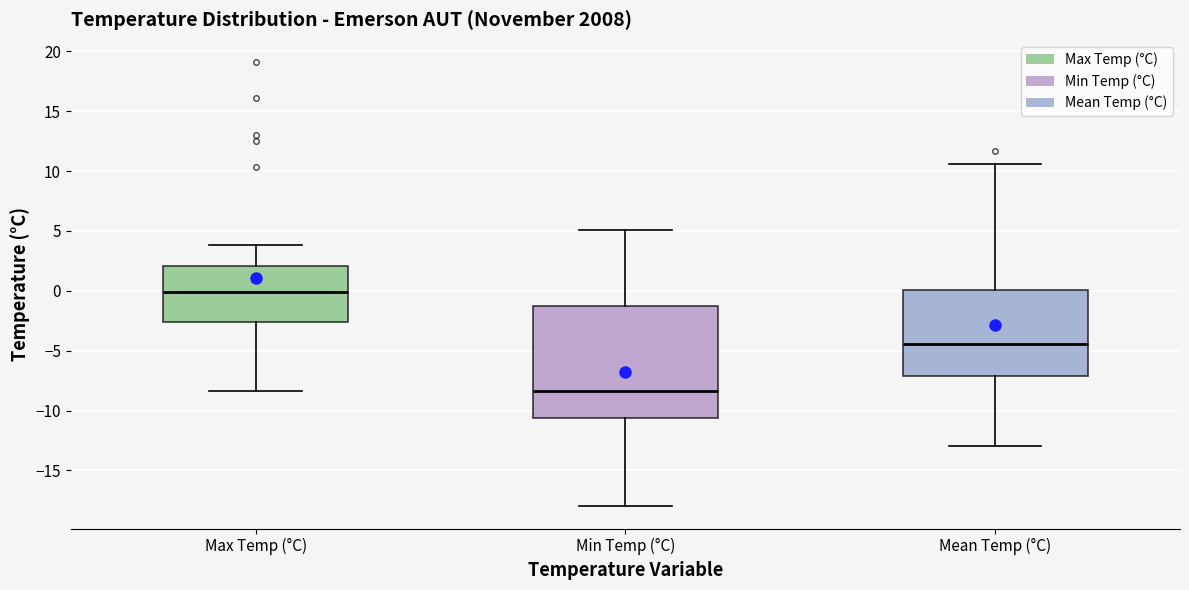

Where does the lower whisker of the box for Mean Temp (°C) end on the y-axis? The values are not printed on the chart, so give them approximately, as read against the axis.

-13.0